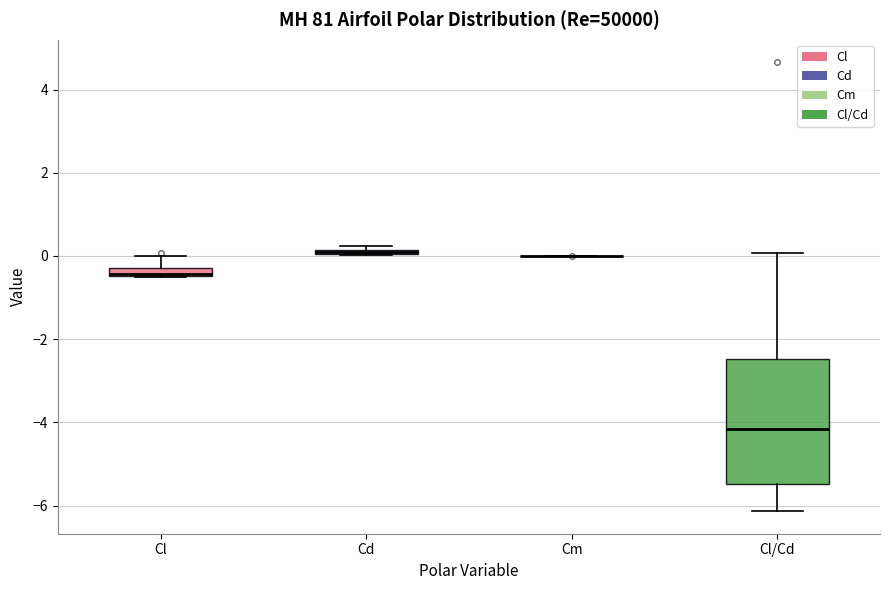

Where is the upper edge of the box for Cl/Cd on the y-axis? The values are not printed on the chart, so give them approximately, as read against the axis.

-2.4